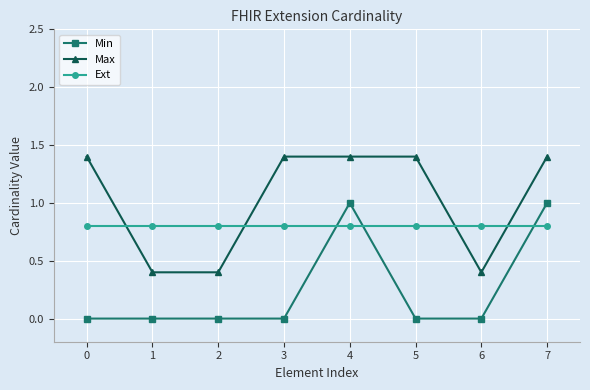

What is the sum of the Max values at 0 and 5?

2.8